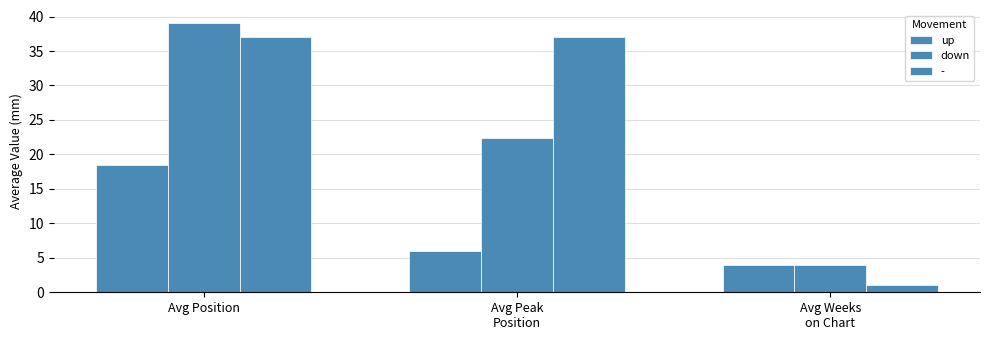

How many bars are there in each group?

3